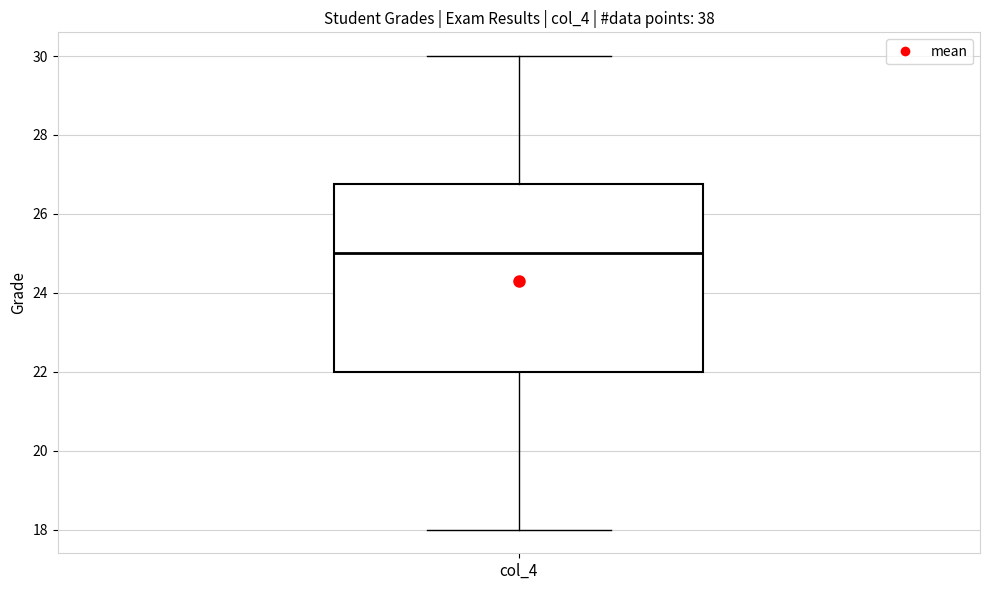

Read this box plot against the y-axis: the position of the median line, the range covered by the box, and the ends of both whiskers. The values are not printed on the chart, so give them approximately, as read against the axis.

median 25.0, box 22.0 to 26.8, whiskers 18.0 to 30.0